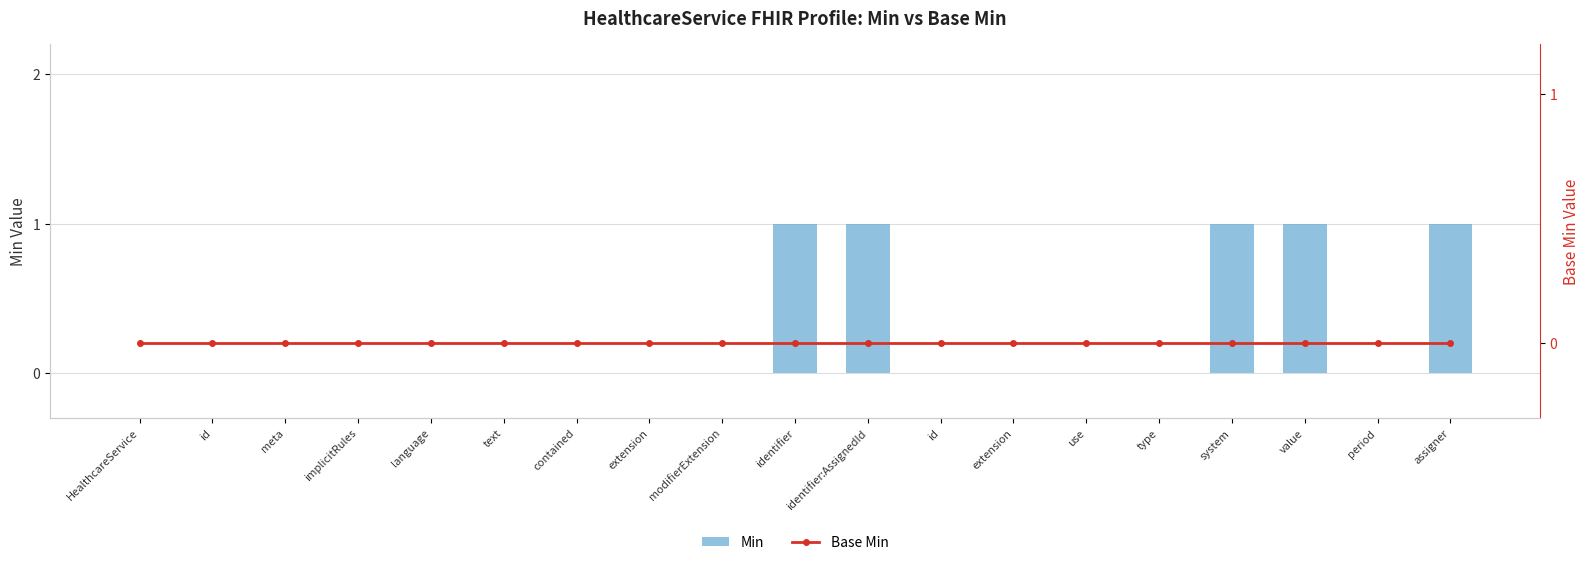

List the labels in order of Min value, smallest first.

HealthcareService, id, meta, implicitRules, language, text, contained, extension, modifierExtension, id, extension, use, type, period, identifier, identifier:AssignedId, system, value, assigner